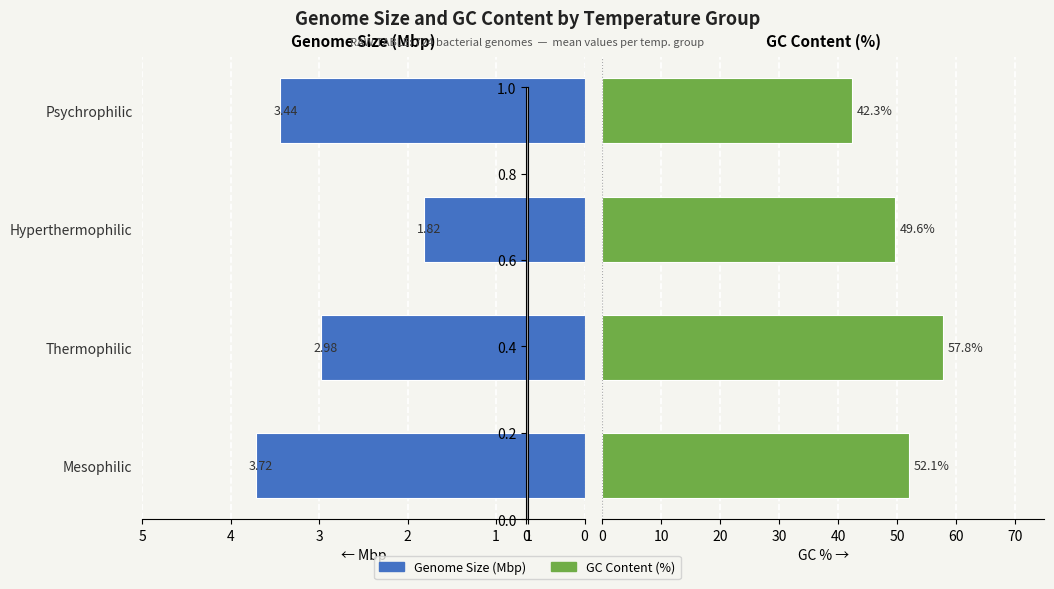

Is it true that Genome Size (Mbp) equals 2.7 at Hyperthermophilic?

False